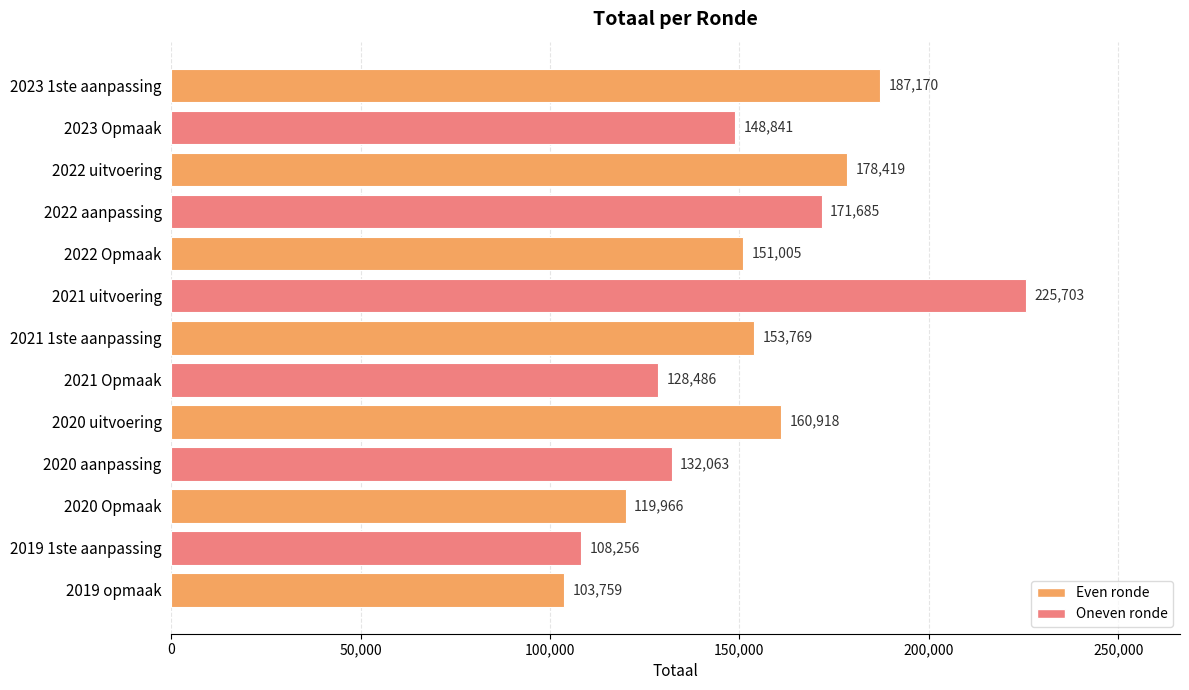

Reading top to bottom, extract all data points from this chart.

2023 1ste aanpassing=187170	2023 Opmaak=148841	2022 uitvoering=178419	2022 aanpassing=171685	2022 Opmaak=151005	2021 uitvoering=225703	2021 1ste aanpassing=153769	2021 Opmaak=128486	2020 uitvoering=160918	2020 aanpassing=132063	2020 Opmaak=119966	2019 1ste aanpassing=108256	2019 opmaak=103759